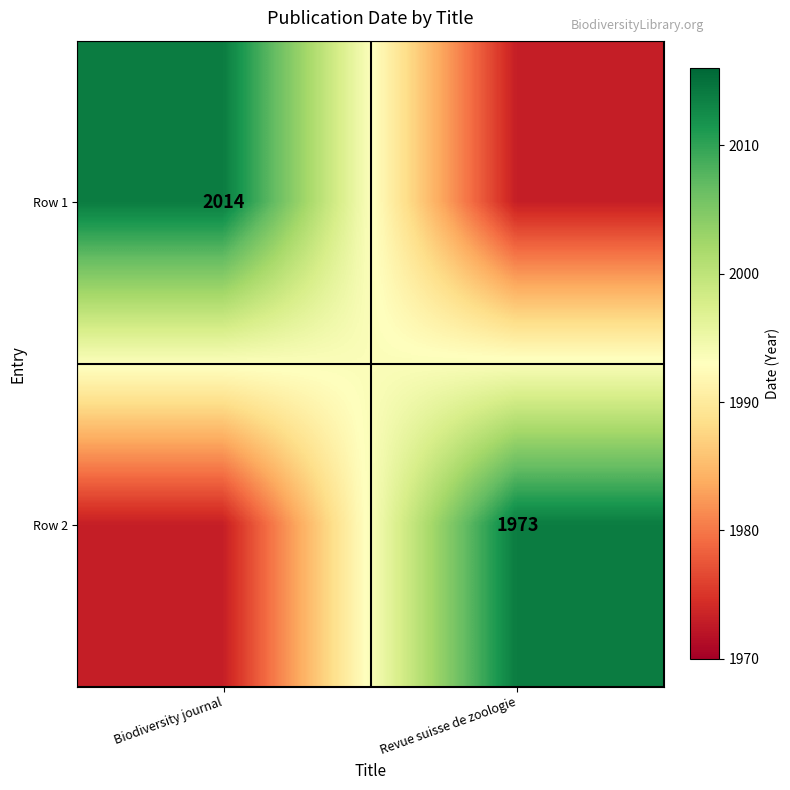

The value of Row 2 at Revue suisse de zoologie is 1973. True or false?

True